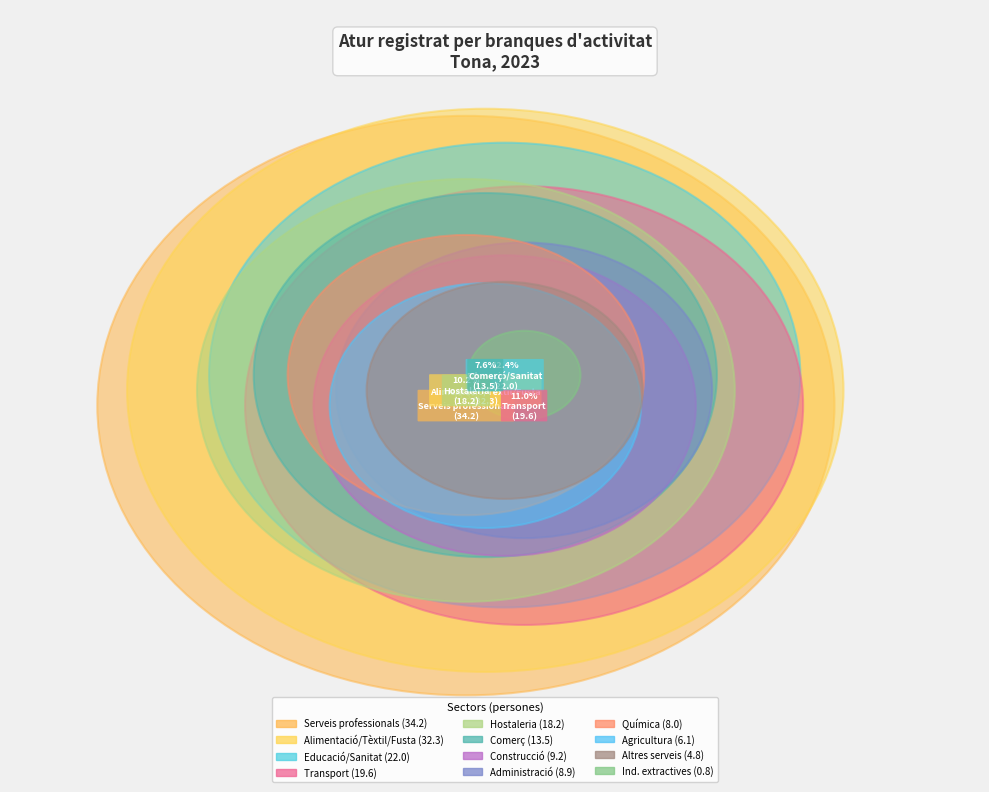

To the nearest percent, what is the difference between the Ind. extractives and Alimentació/Tèxtil/Fusta slice percentages?

18%